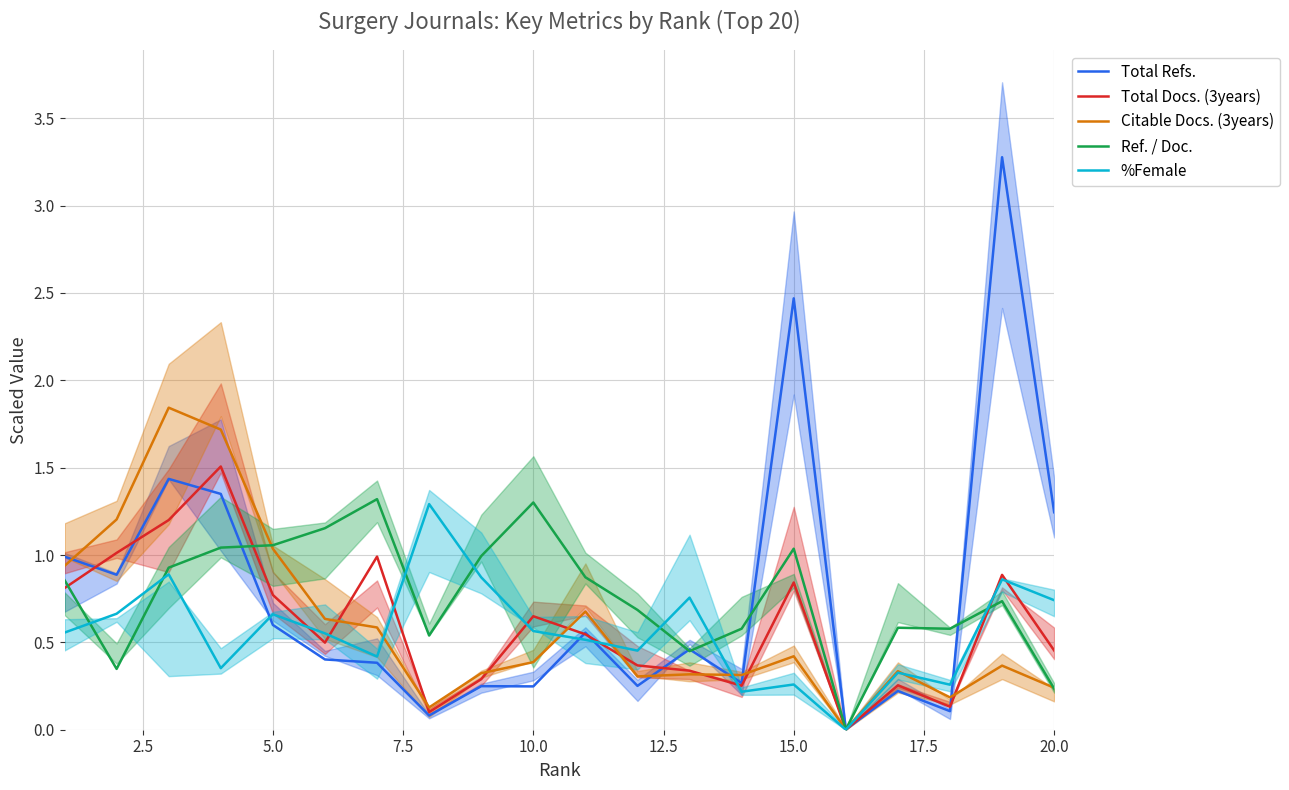

Is the value of Total Docs. (3years) at 10.0 greater than the value of Ref. / Doc. at 5.0?

No